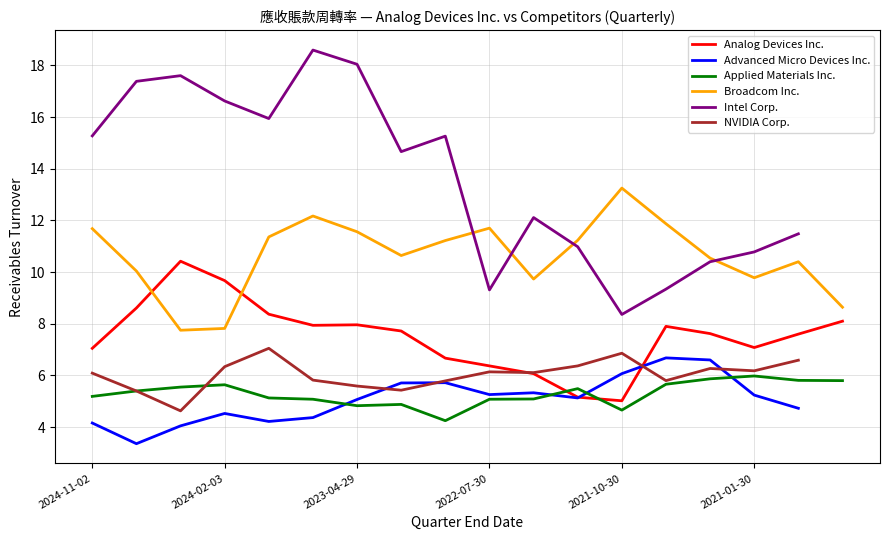

Where does the Broadcom Inc. series first go above 11?

2024-11-02